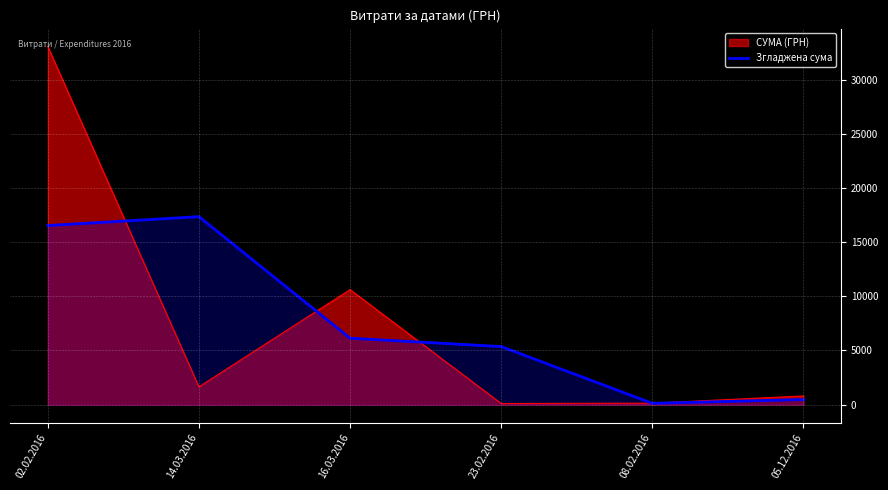

Rank the series at 14.03.2016 from lowest to highest value.

СУМА (ГРН), Згладжена сума